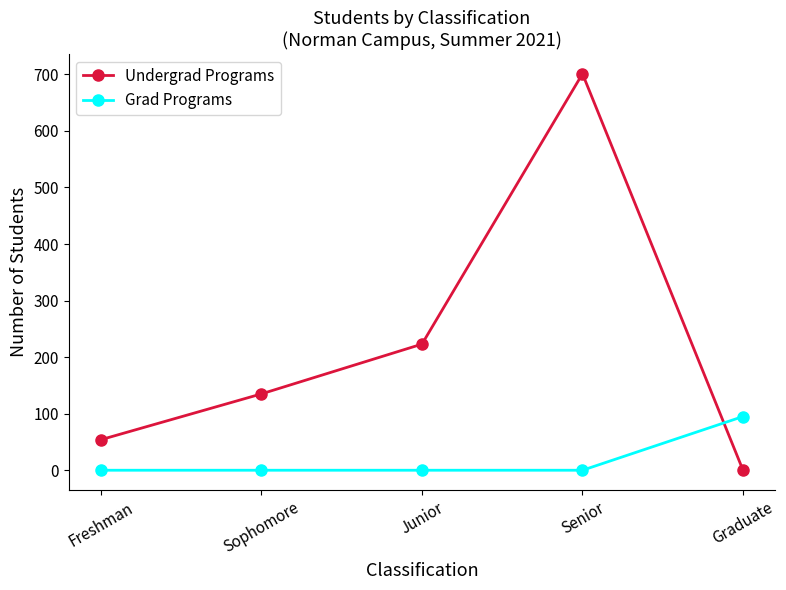

At Junior, list the series in order from smallest to largest.

Grad Programs, Undergrad Programs